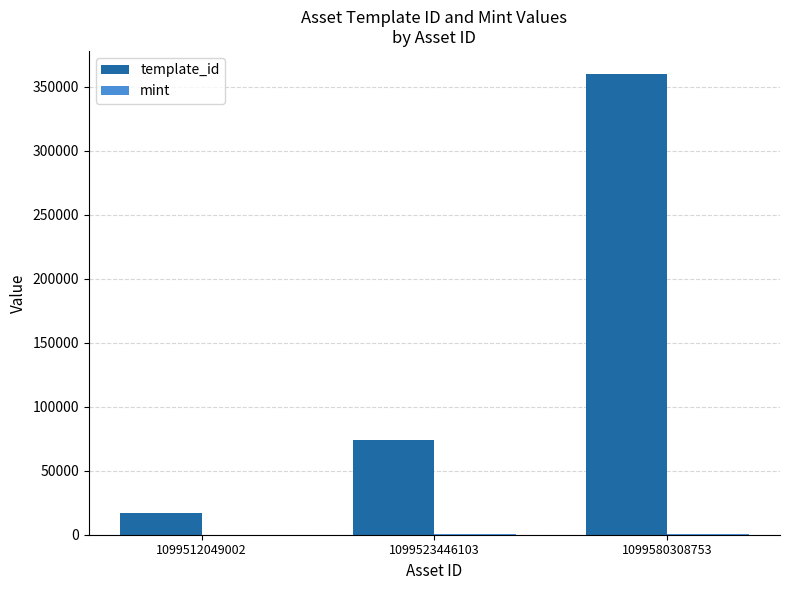

At which label is template_id closest to 188533?

1099523446103